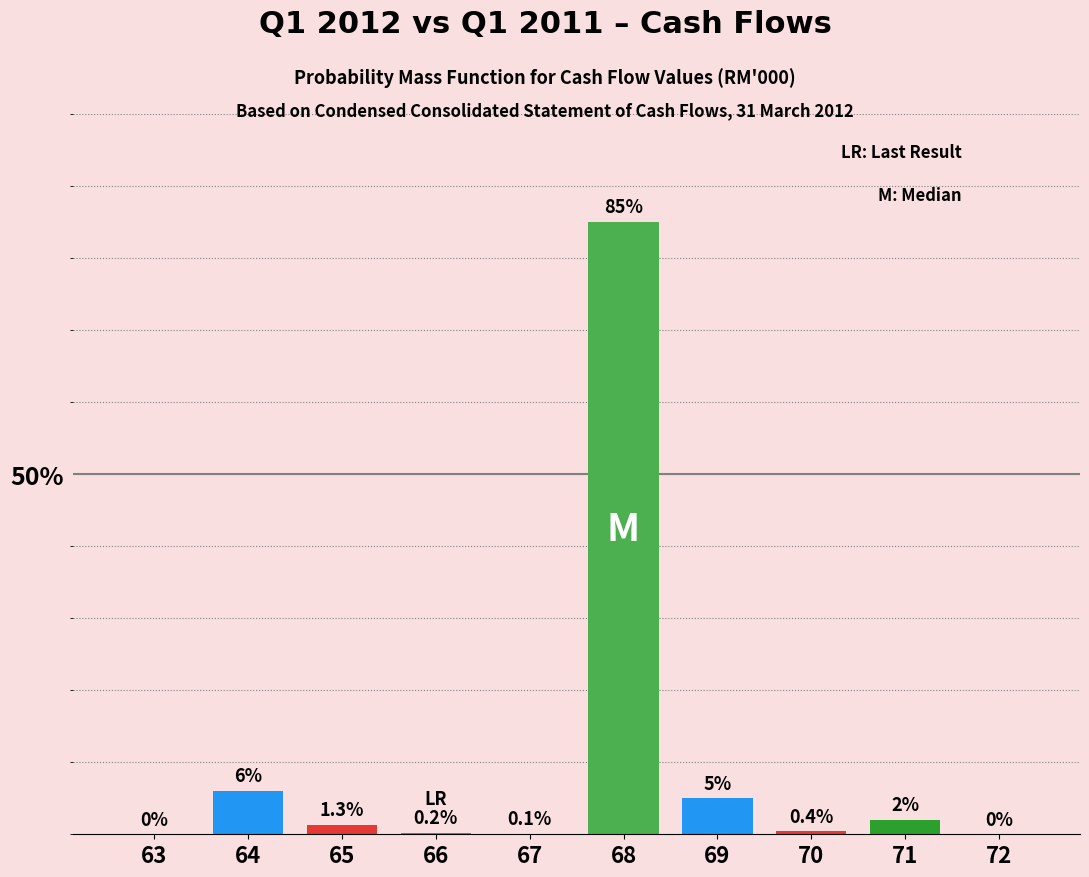

Reading left to right, what are all the values shown in this chart?

63=0.0	64=6.0	65=1.3	66=0.2	67=0.1	68=85.0	69=5.0	70=0.4	71=2.0	72=0.0